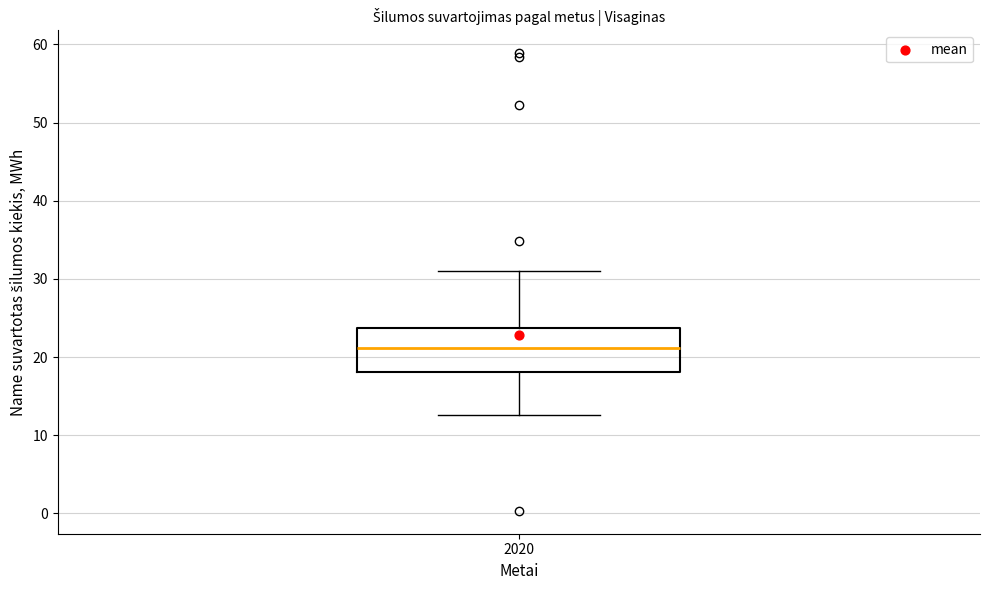

Read this box plot against the y-axis: the position of the median line, the range covered by the box, and the ends of both whiskers. The values are not printed on the chart, so give them approximately, as read against the axis.

median 21, box 18 to 24, whiskers 13 to 31